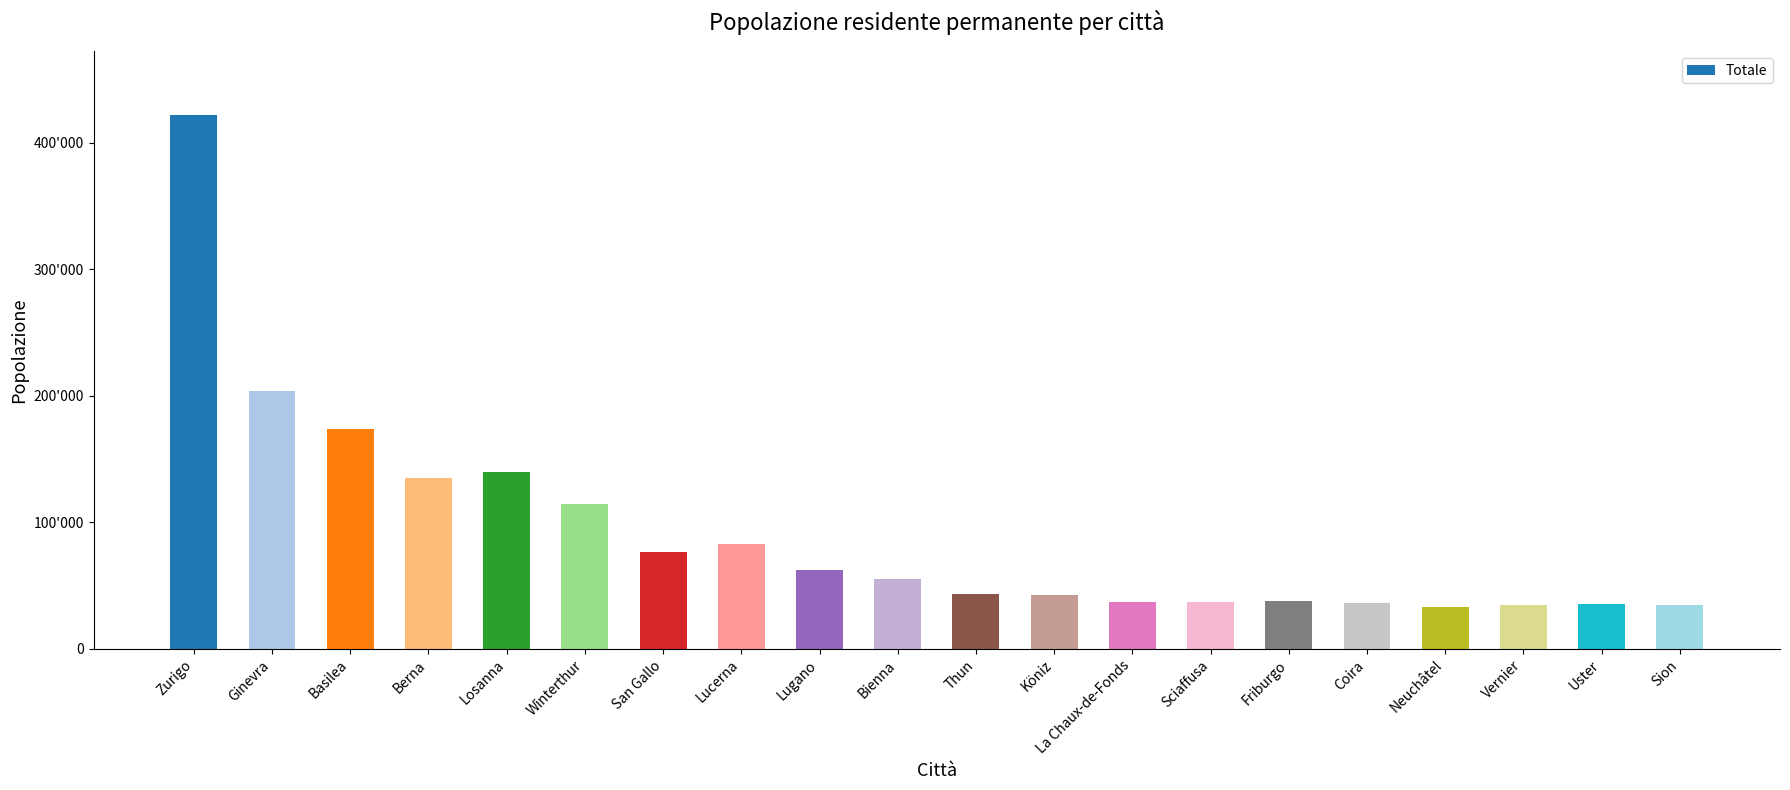

What is the difference between the second highest and minimum values?

170401